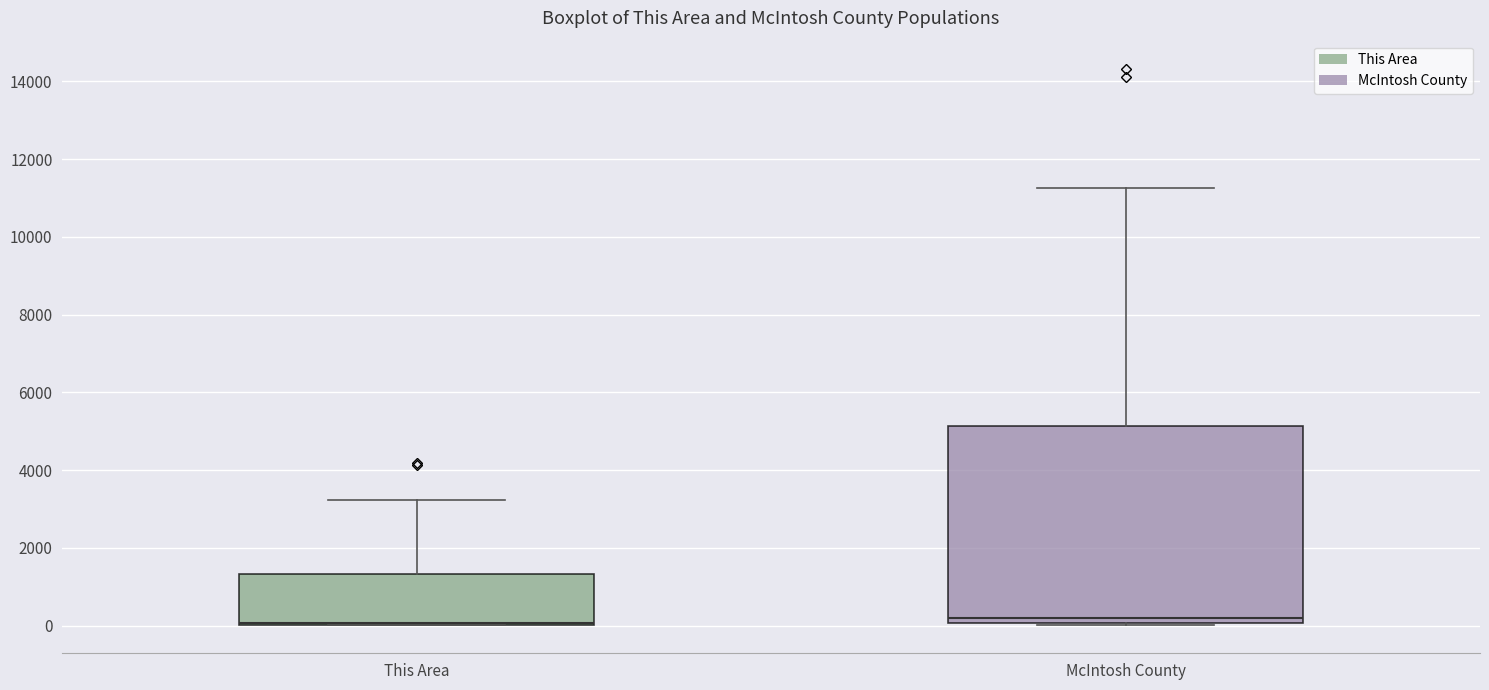

Reading left to right, read every box against the y-axis: the position of its median line, the range the box covers, and the ends of its whiskers. The values are not printed on the chart, so give them approximately, as read against the axis.

This Area: median 0 (drawn on the box's lower edge), box 0 to 1400, whiskers 0 to 3200
McIntosh County: median 200, box 0 to 5200, whiskers 0 to 11200